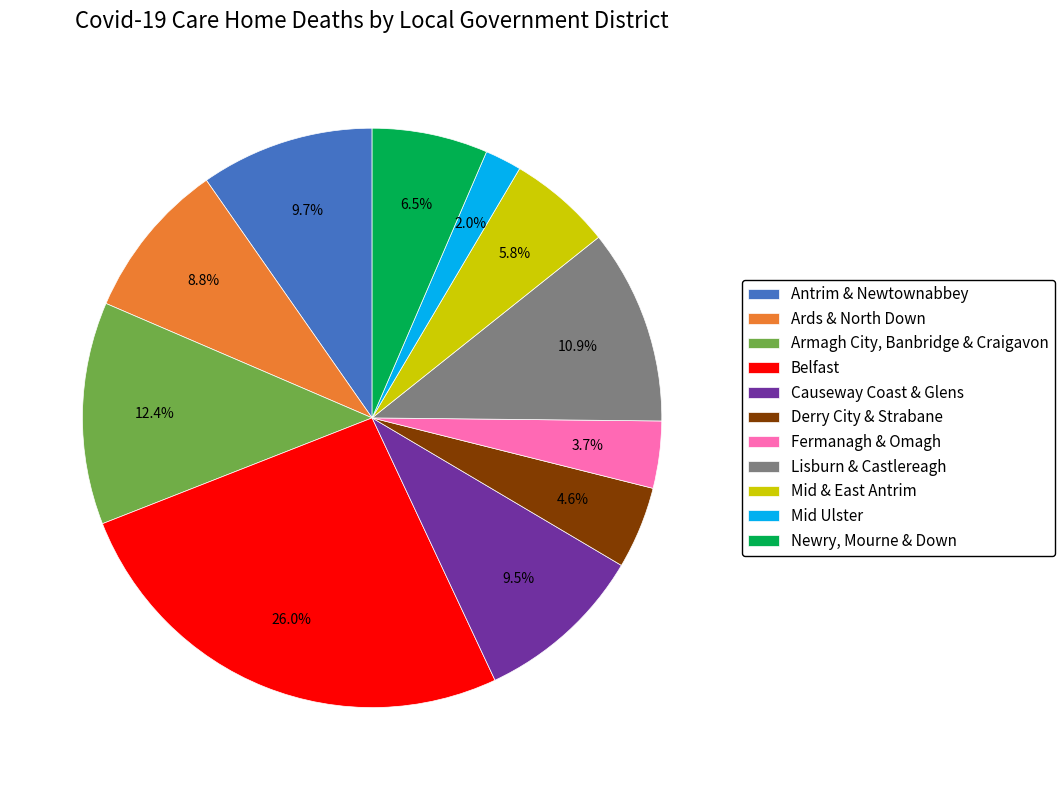

Rank the categories by value from lowest to highest.

Mid Ulster, Fermanagh & Omagh, Derry City & Strabane, Mid & East Antrim, Newry, Mourne & Down, Ards & North Down, Causeway Coast & Glens, Antrim & Newtownabbey, Lisburn & Castlereagh, Armagh City, Banbridge & Craigavon, Belfast